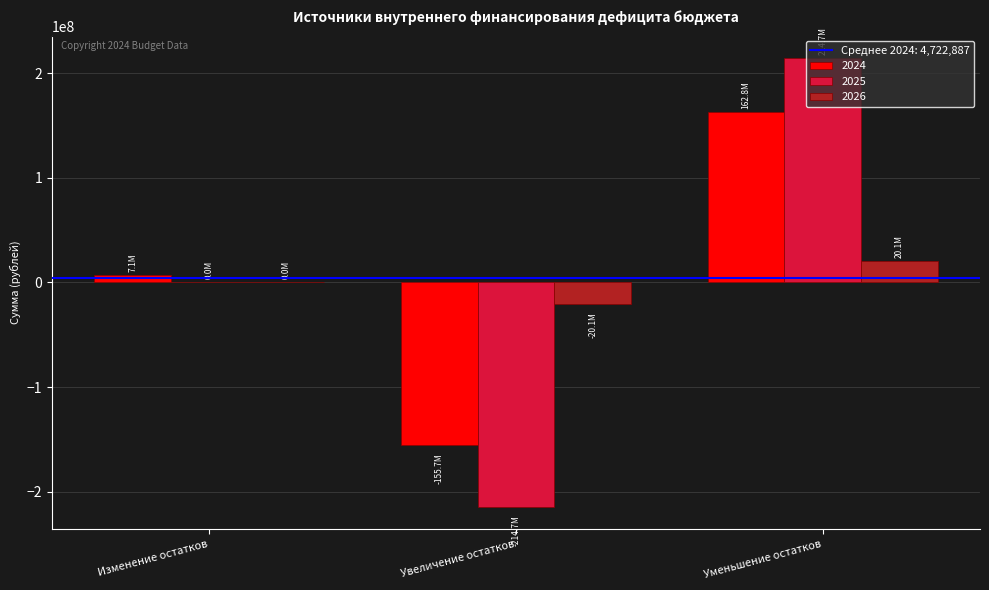

What is the maximum value for 2024?

162772124.2